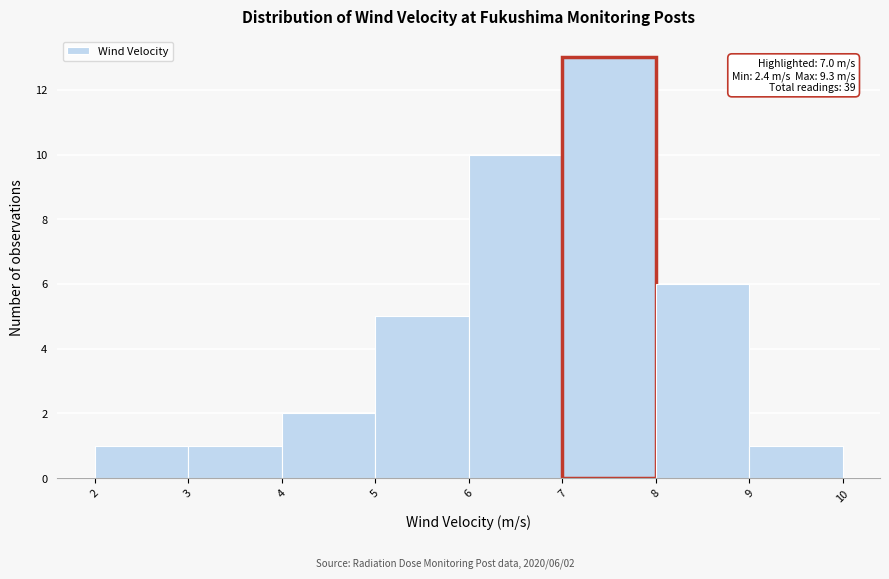

Which range on the x-axis has the tallest bar?

7 to 8